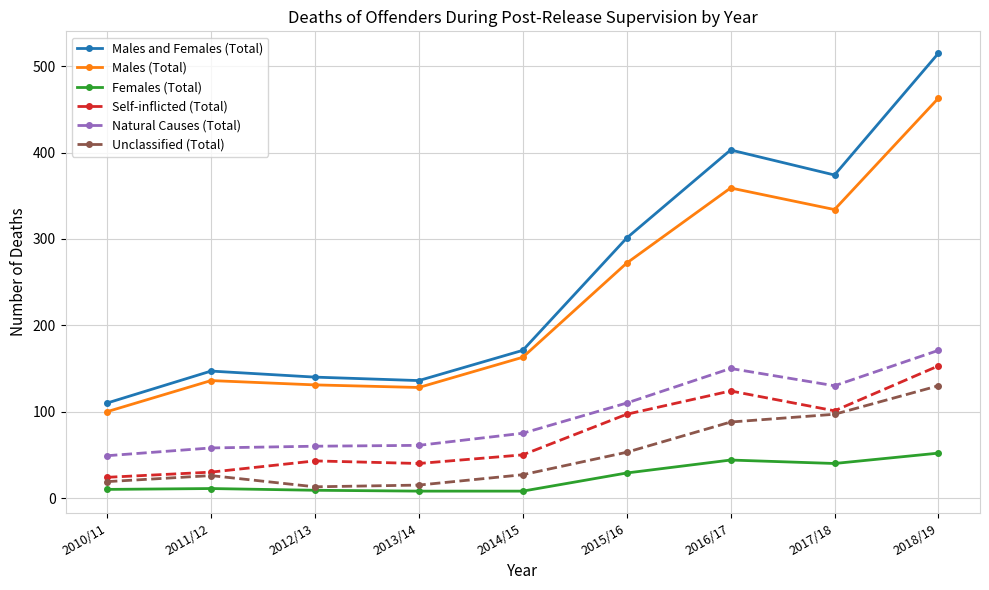

True or false: Natural Causes (Total) has more than 2 points higher than both neighbors.

False